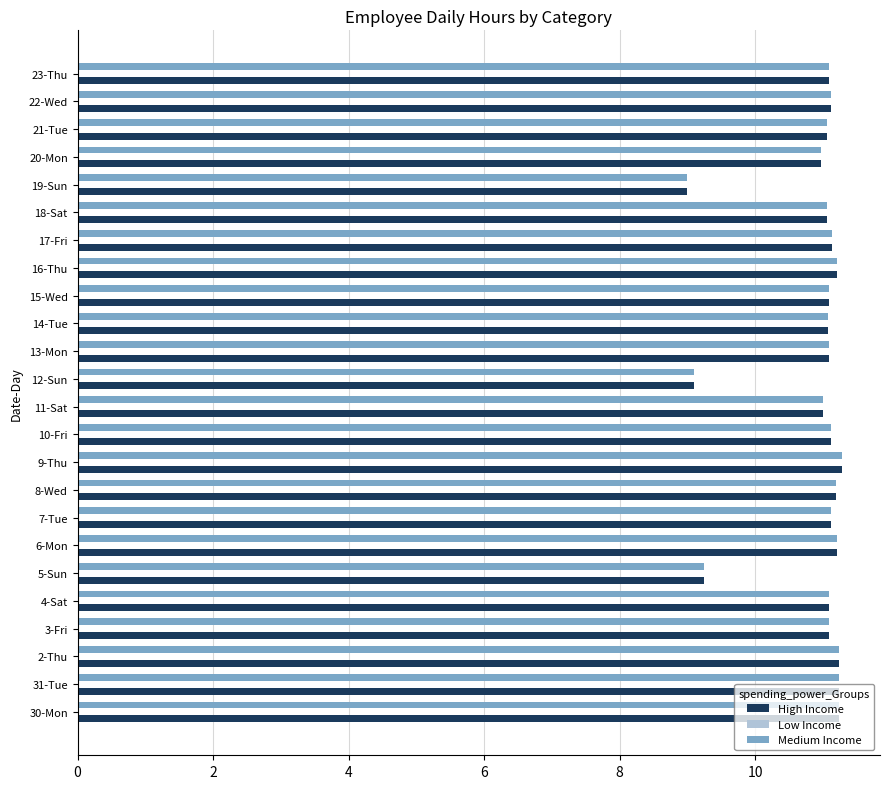

What is the minimum value for Medium Income?

9.0